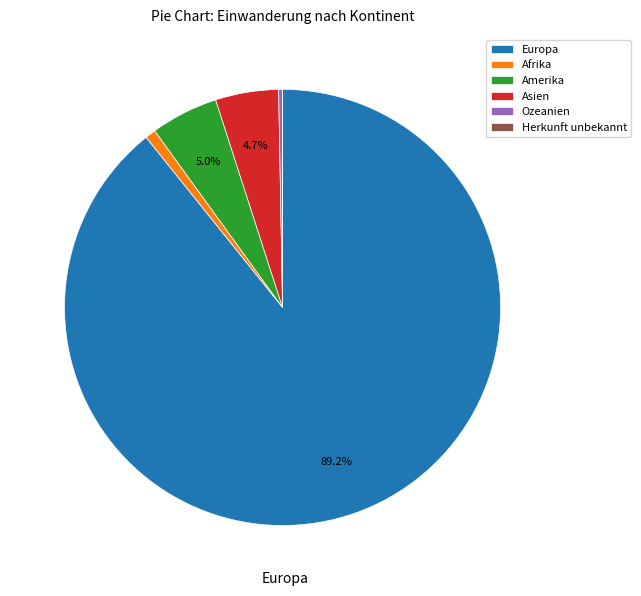

Is there any slice that represents more than half of the pie?

Yes